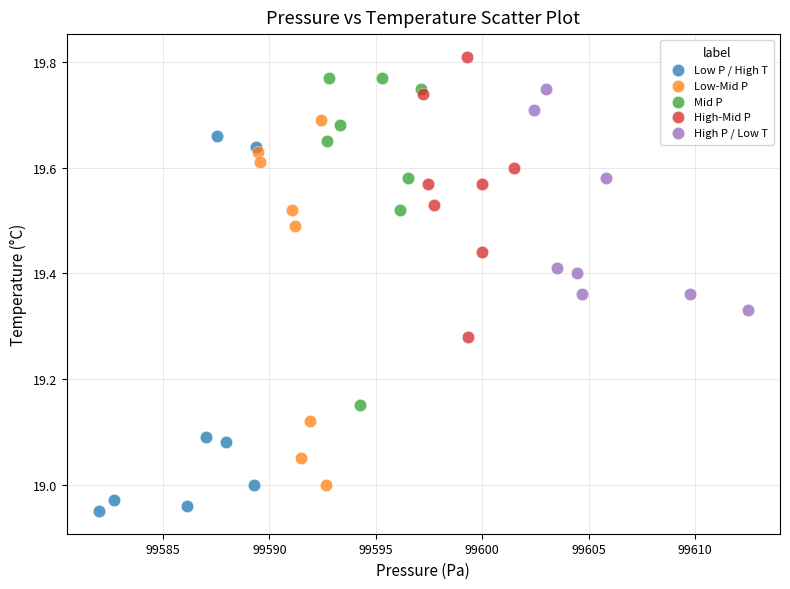

Which series contains the lowest Y value?

Low P / High T